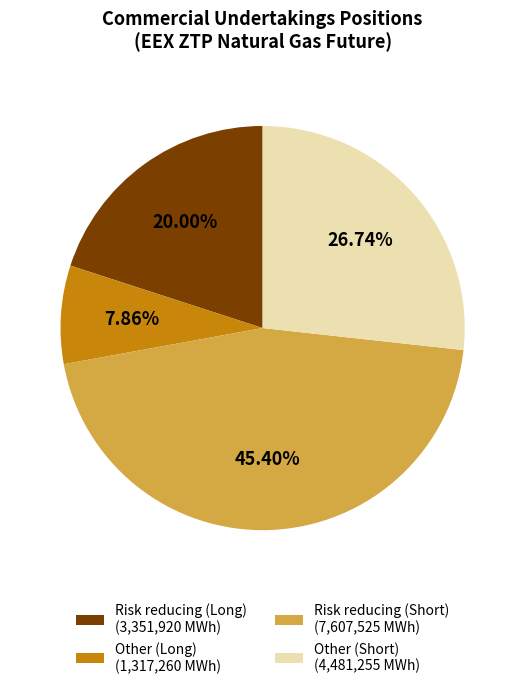

What percentage is the Risk reducing (Long) slice, to the nearest percent?

20%